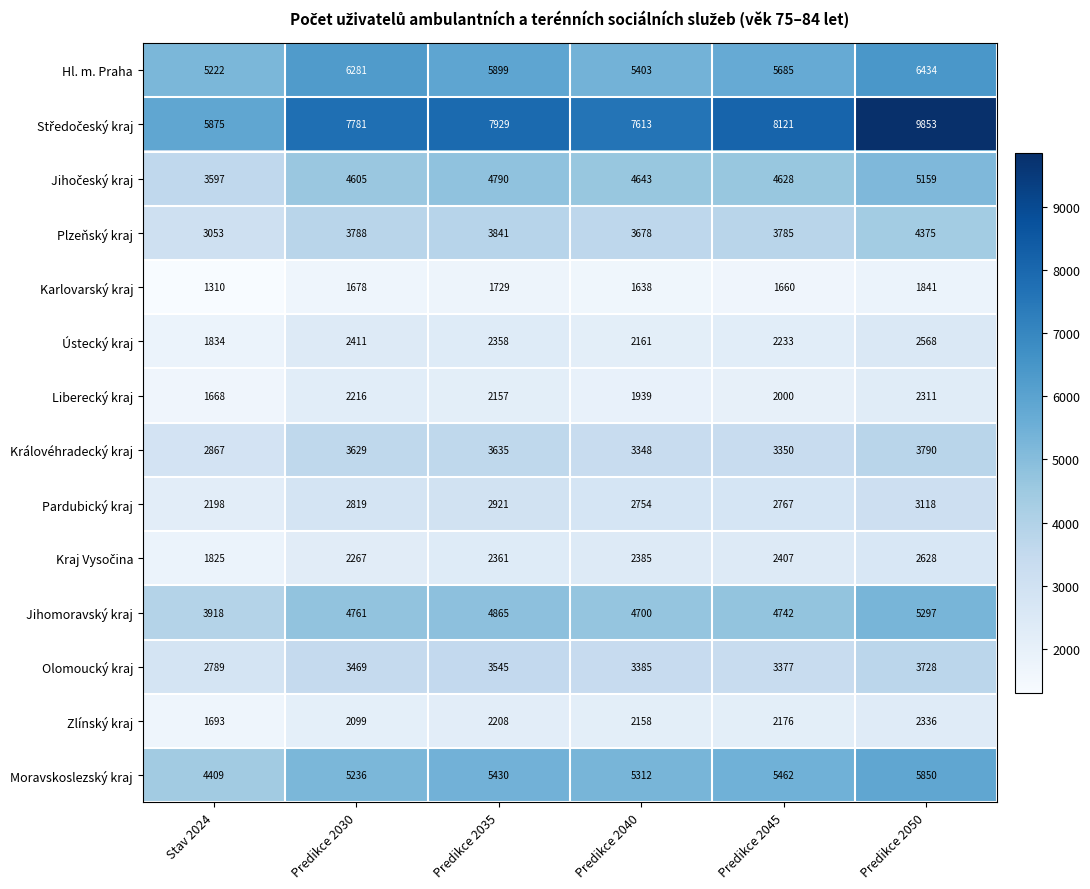

What is the difference between the highest and lowest values at Predikce 2035?

6200